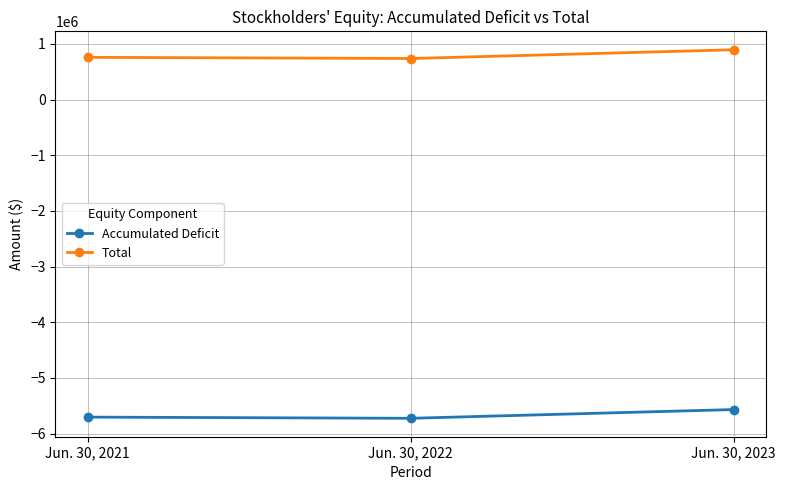

What is the value of the Accumulated Deficit point at the 2nd from the left?

-5726735